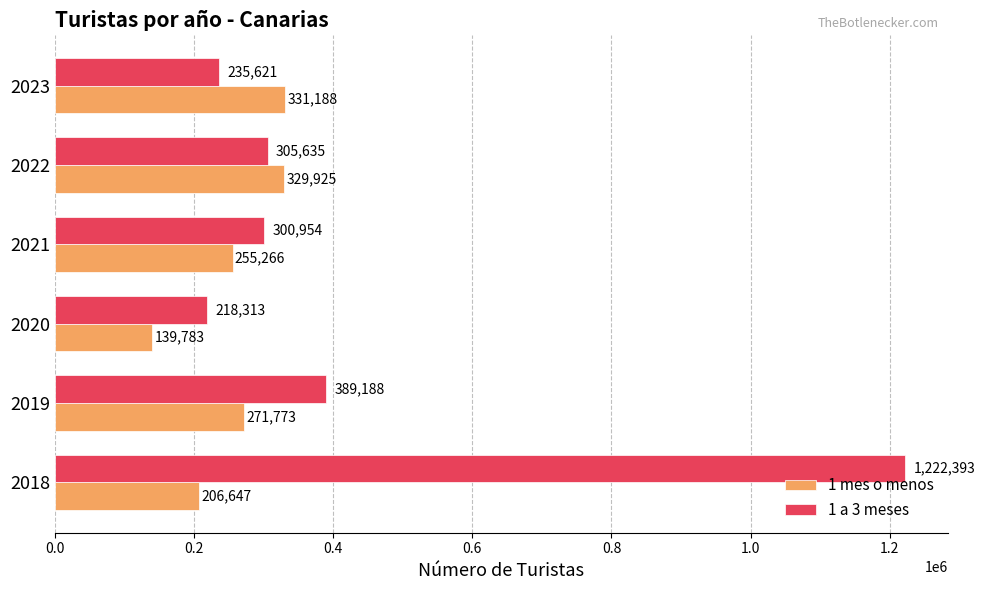

Which series has the widest spread of values?

1 a 3 meses